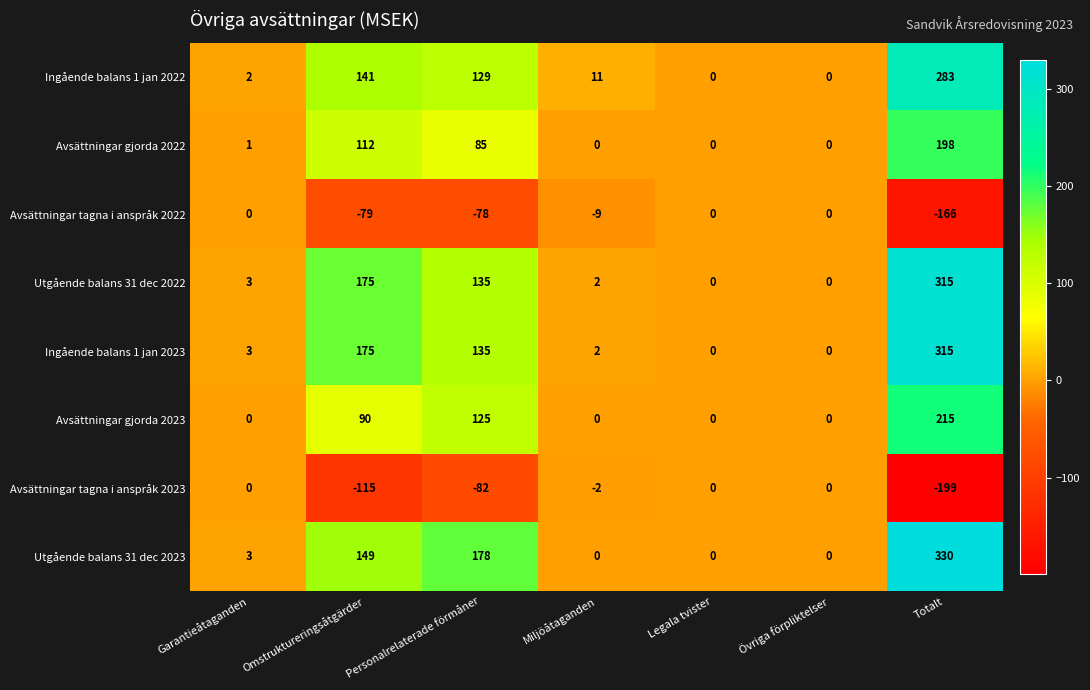

What value does the Utgående balans 31 dec 2023 series have at Omstruktureringsåtgärder, to the nearest 10?

150